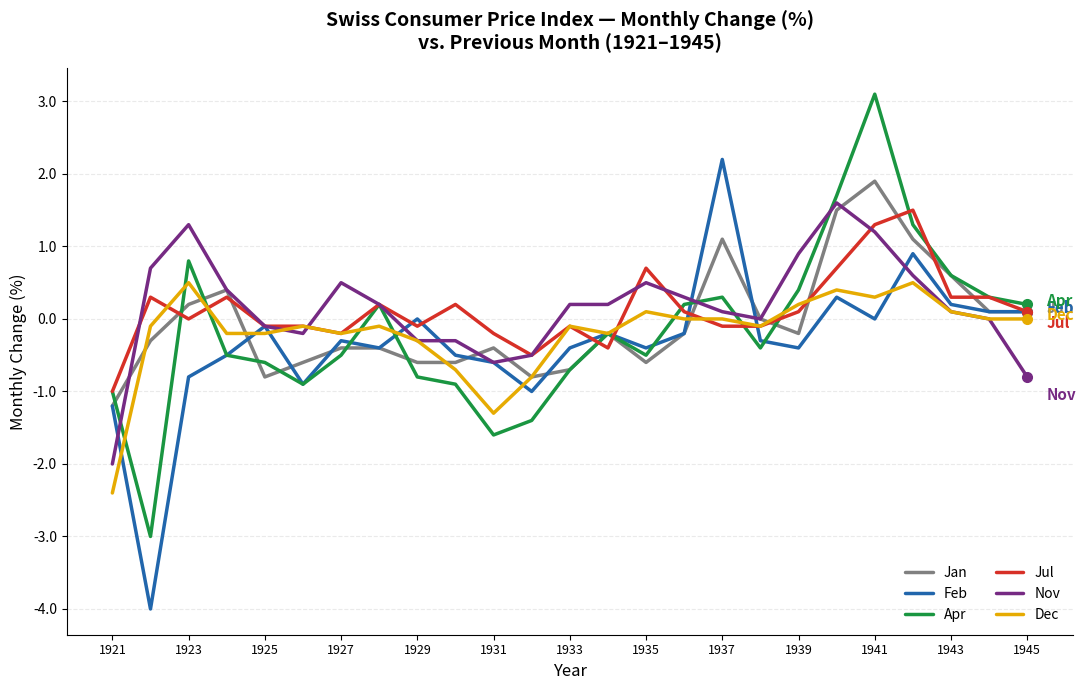

What are all the series names shown in the legend?

Jan, Feb, Apr, Jul, Nov, Dec